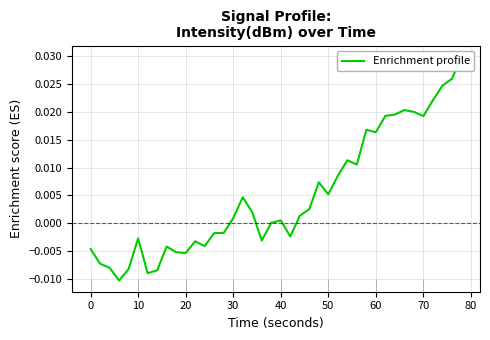

True or false: the data shows 0.0 at 29.

False